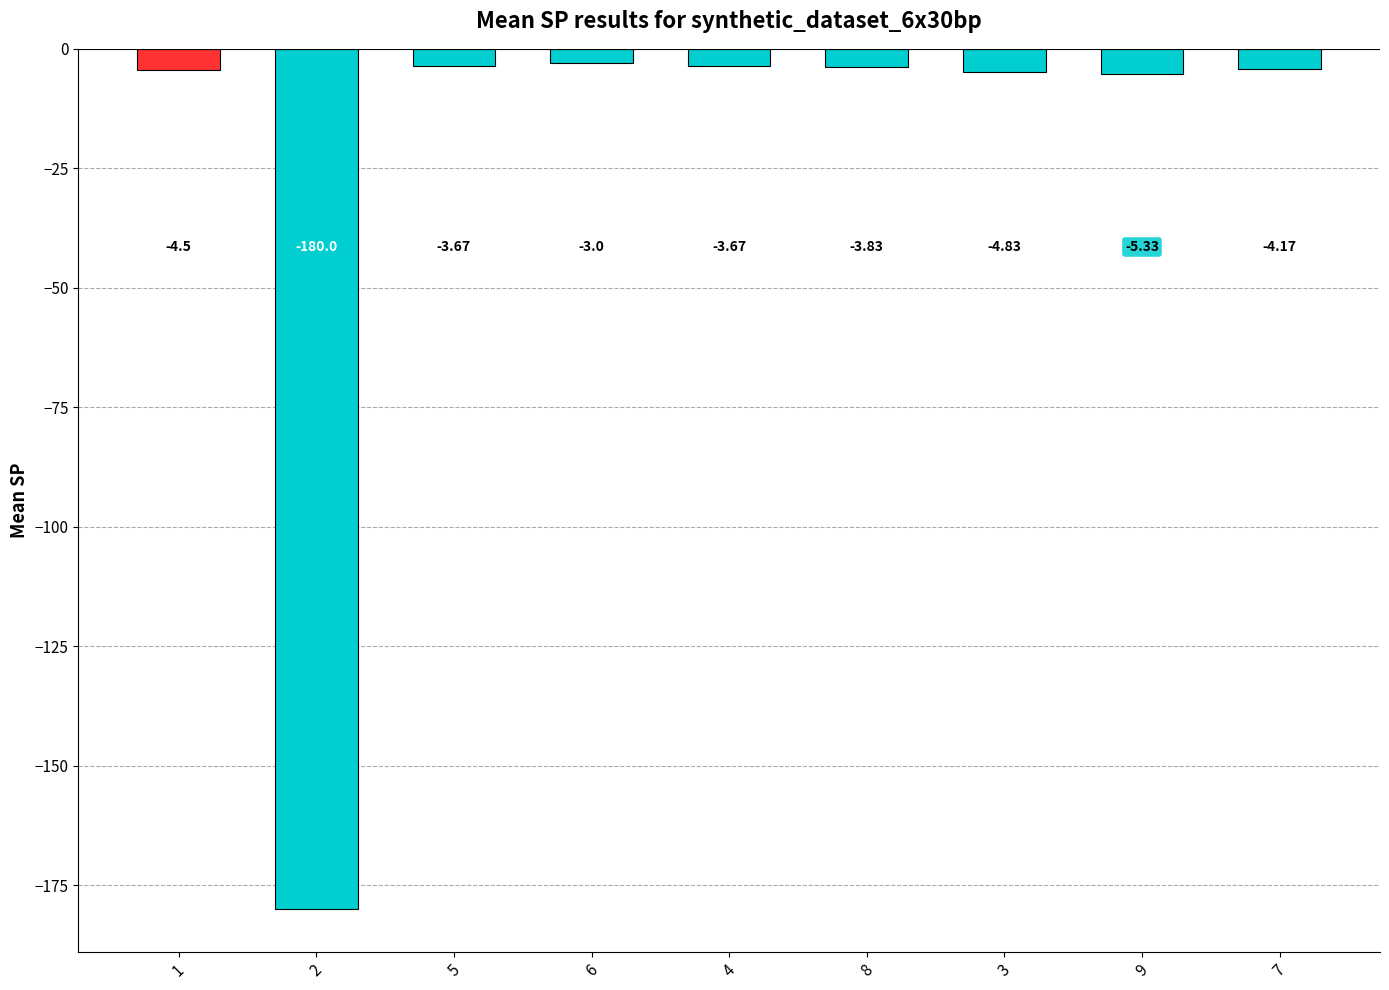

Count the number of categories in the chart.

9